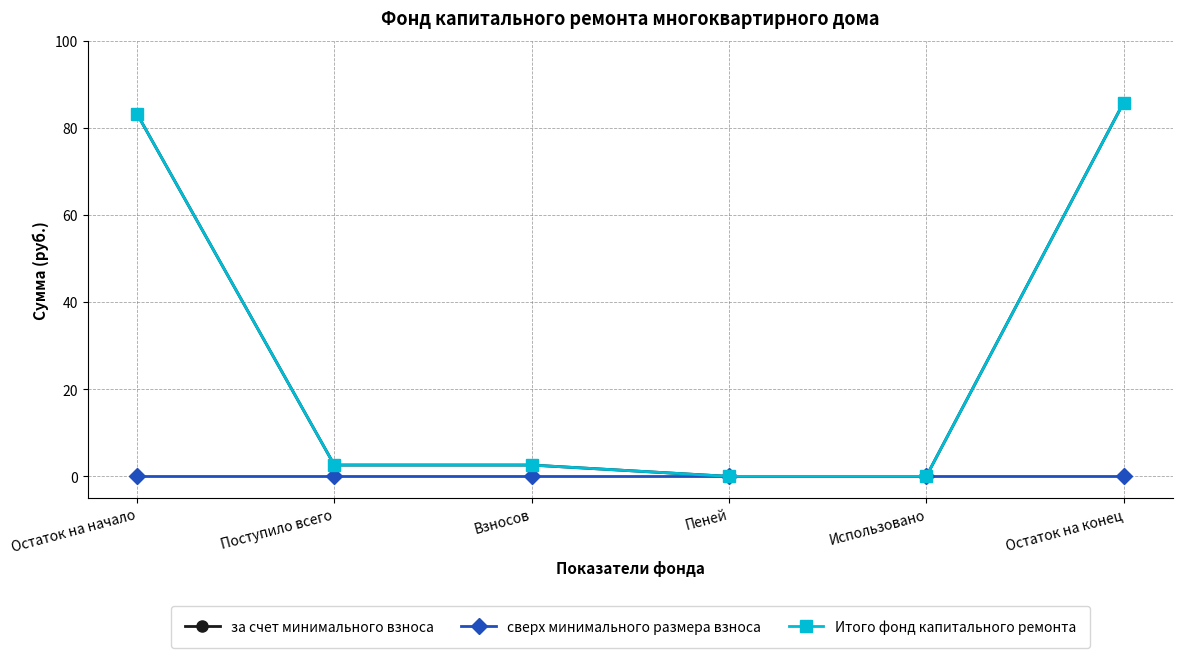

What is the total value across all series at Взносов?

5.2